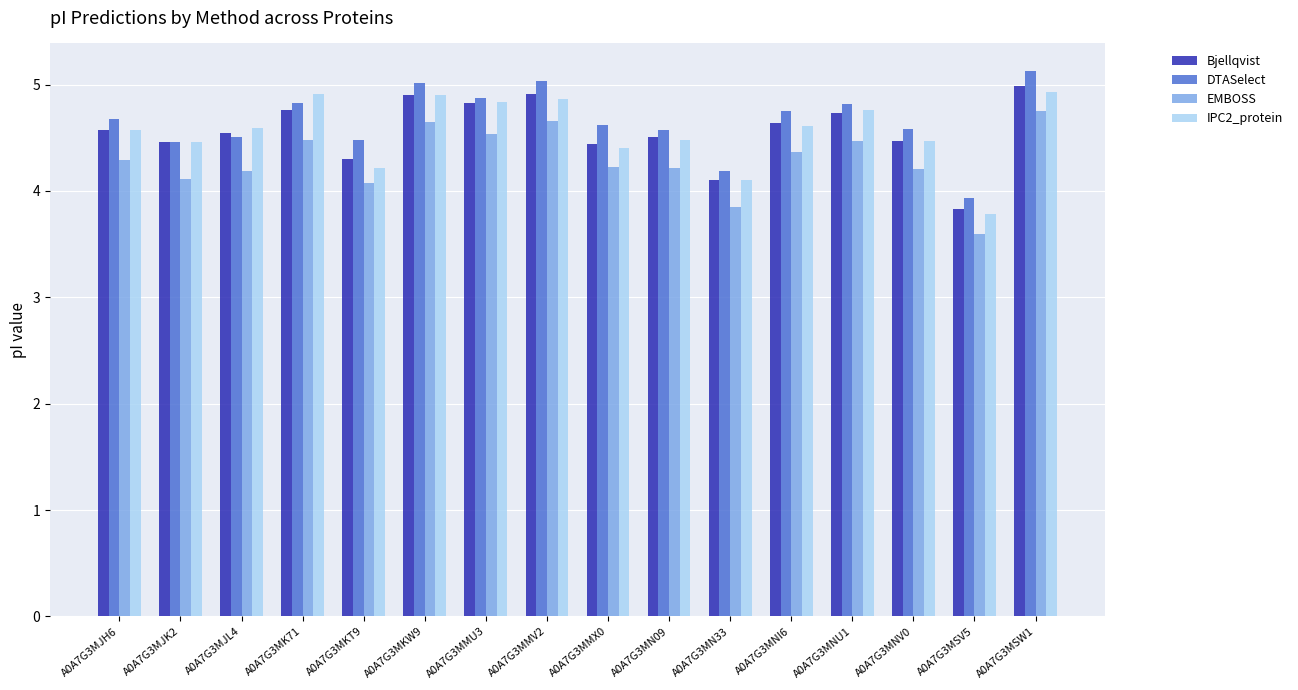

The IPC2_protein series shows 7.3 at A0A7G3MN33. True or false?

False